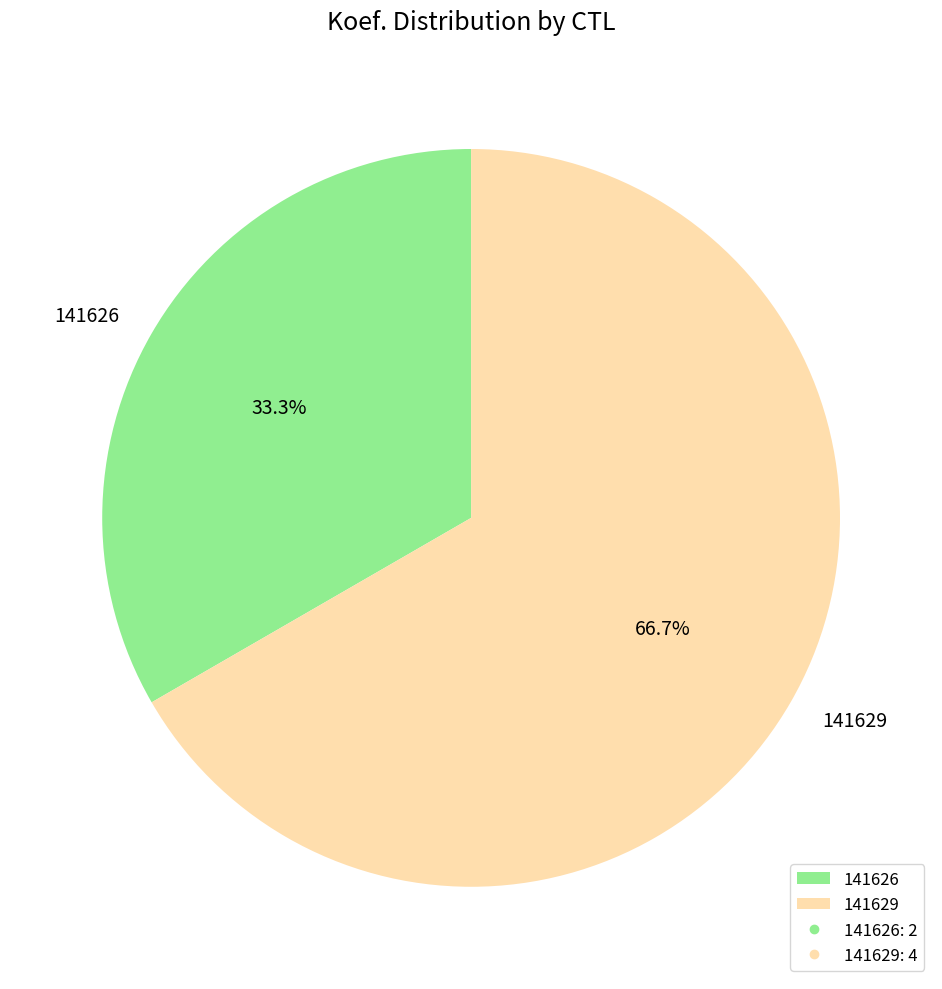

To the nearest percent, what percentage of the pie is 141626?

33%